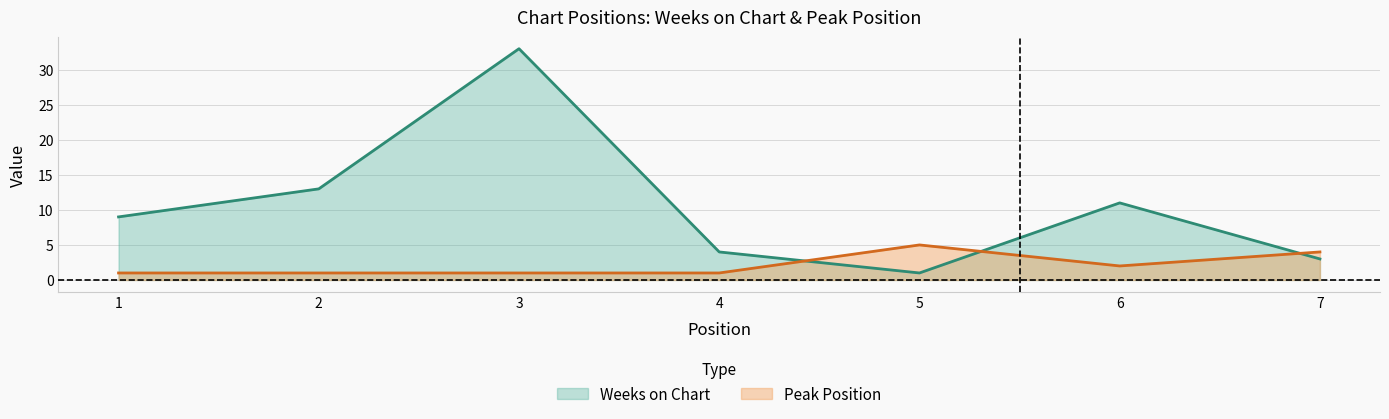

Count the number of categories in the chart.

7